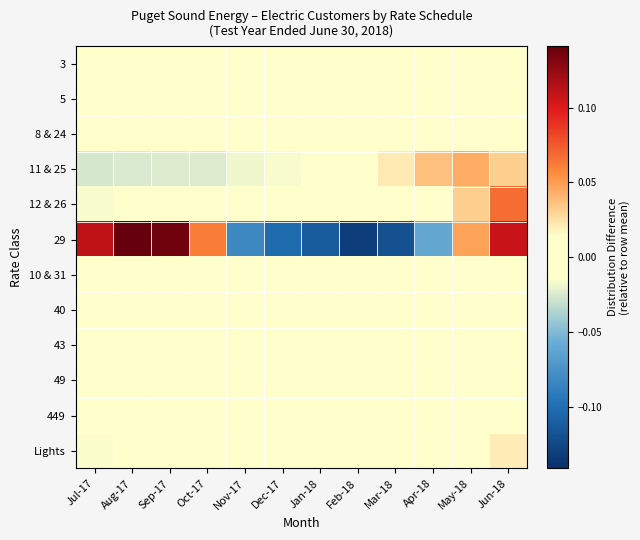

Reading left to right, what are all the values shown in this chart?

3: Jul-17=0.0	Aug-17=0.0	Sep-17=0.0	Oct-17=0.0	Nov-17=0.0	Dec-17=0.0	Jan-18=0.0	Feb-18=0.0	Mar-18=0.0	Apr-18=0.0	May-18=0.0	Jun-18=0.0
5: Jul-17=0.0	Aug-17=0.0	Sep-17=0.0	Oct-17=0.0	Nov-17=0.0	Dec-17=0.0	Jan-18=0.0	Feb-18=0.0	Mar-18=0.0	Apr-18=0.0	May-18=0.0	Jun-18=0.0
8 & 24: Jul-17=-0.0	Aug-17=-0.0	Sep-17=-0.0	Oct-17=-0.0	Nov-17=0.0	Dec-17=0.0	Jan-18=0.0	Feb-18=0.0	Mar-18=0.0	Apr-18=0.0	May-18=0.0	Jun-18=0.0
11 & 25: Jul-17=-0.0	Aug-17=-0.0	Sep-17=-0.0	Oct-17=-0.0	Nov-17=-0.0	Dec-17=-0.0	Jan-18=-0.0	Feb-18=0.0	Mar-18=0.0	Apr-18=0.0	May-18=0.0	Jun-18=0.0
12 & 26: Jul-17=-0.0	Aug-17=-0.0	Sep-17=-0.0	Oct-17=-0.0	Nov-17=-0.0	Dec-17=-0.0	Jan-18=-0.0	Feb-18=-0.0	Mar-18=-0.0	Apr-18=-0.0	May-18=0.0	Jun-18=0.1
29: Jul-17=0.1	Aug-17=0.1	Sep-17=0.1	Oct-17=0.1	Nov-17=-0.1	Dec-17=-0.1	Jan-18=-0.1	Feb-18=-0.1	Mar-18=-0.1	Apr-18=-0.1	May-18=0.0	Jun-18=0.1
10 & 31: Jul-17=-0.0	Aug-17=0.0	Sep-17=-0.0	Oct-17=0.0	Nov-17=-0.0	Dec-17=-0.0	Jan-18=0.0	Feb-18=-0.0	Mar-18=-0.0	Apr-18=0.0	May-18=0.0	Jun-18=0.0
40: Jul-17=0.0	Aug-17=0.0	Sep-17=0.0	Oct-17=0.0	Nov-17=0.0	Dec-17=0.0	Jan-18=0.0	Feb-18=-0.0	Mar-18=-0.0	Apr-18=-0.0	May-18=-0.0	Jun-18=-0.0
43: Jul-17=0.0	Aug-17=0.0	Sep-17=0.0	Oct-17=0.0	Nov-17=0.0	Dec-17=0.0	Jan-18=0.0	Feb-18=-0.0	Mar-18=-0.0	Apr-18=-0.0	May-18=-0.0	Jun-18=-0.0
49: Jul-17=0.0	Aug-17=0.0	Sep-17=0.0	Oct-17=0.0	Nov-17=0.0	Dec-17=0.0	Jan-18=0.0	Feb-18=0.0	Mar-18=0.0	Apr-18=0.0	May-18=0.0	Jun-18=0.0
449: Jul-17=0.0	Aug-17=0.0	Sep-17=0.0	Oct-17=0.0	Nov-17=0.0	Dec-17=0.0	Jan-18=0.0	Feb-18=0.0	Mar-18=0.0	Apr-18=0.0	May-18=0.0	Jun-18=0.0
Lights: Jul-17=-0.0	Aug-17=-0.0	Sep-17=-0.0	Oct-17=-0.0	Nov-17=-0.0	Dec-17=-0.0	Jan-18=-0.0	Feb-18=0.0	Mar-18=0.0	Apr-18=0.0	May-18=0.0	Jun-18=0.0